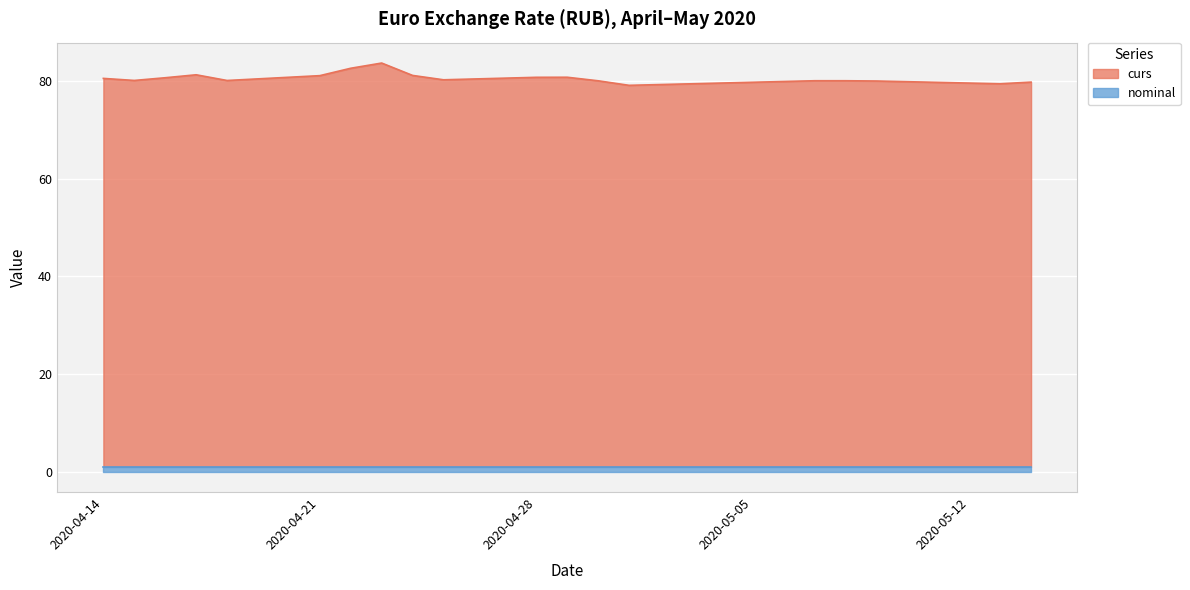

How many points are lower than both their immediate neighbors (excluding endpoints)?

5